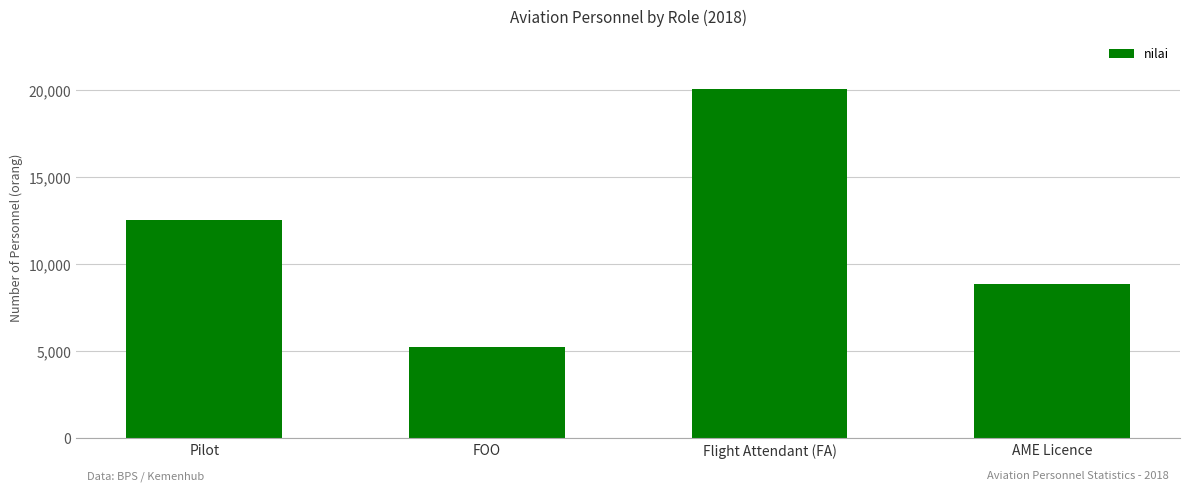

What is the greatest value displayed?

20087